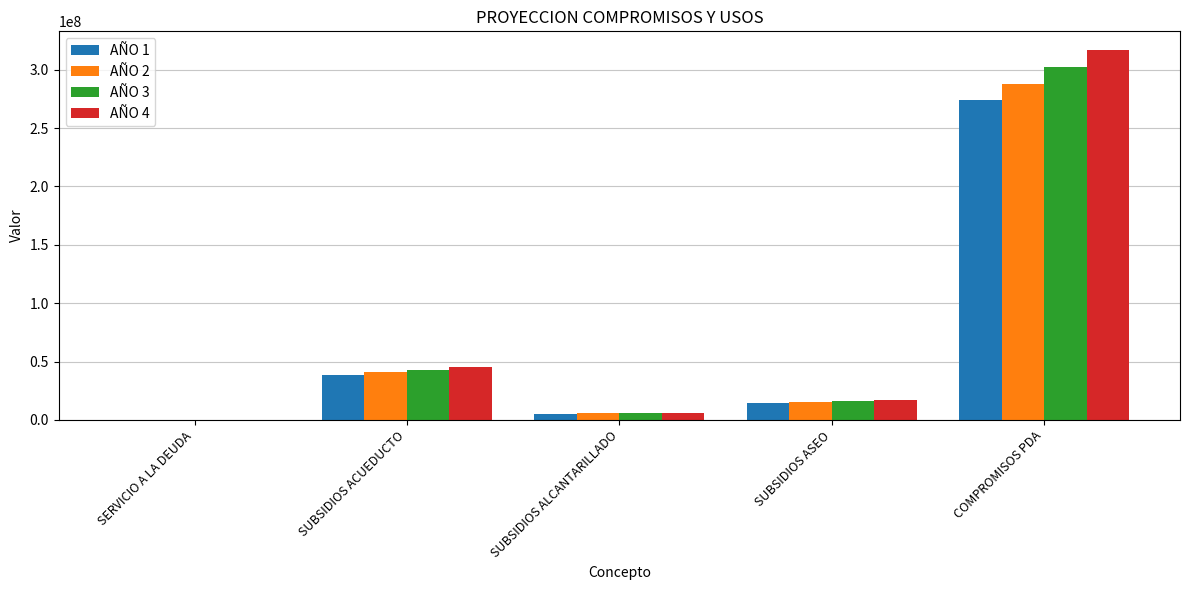

What is the total value across all series at SUBSIDIOS ASEO?

62106836.7